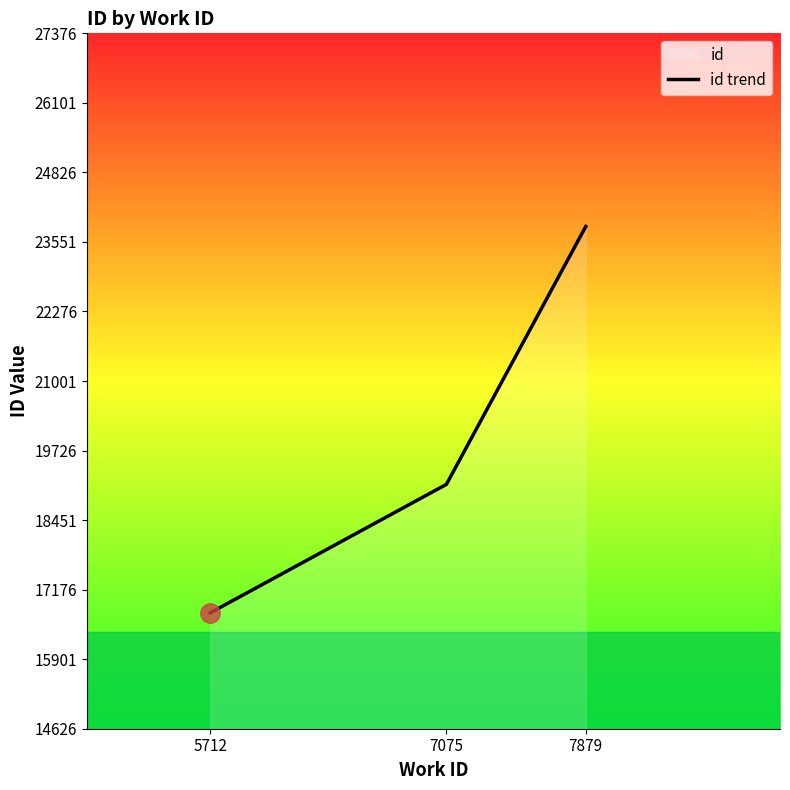

Which category has the lowest value across all series?

5712